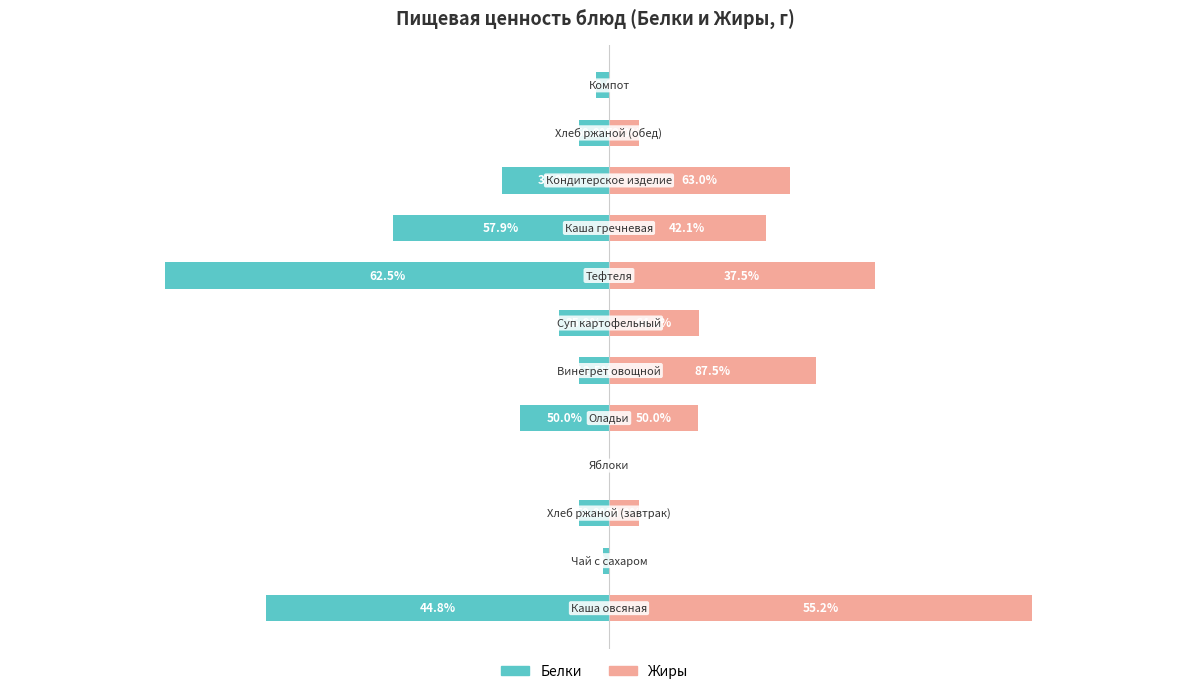

Reading left to right, what are all the values shown in this chart?

Белки: -11.6	-0.2	-1.0	0.0	-3.0	-1.0	-1.7	-15.0	-7.3	-3.6	-1.0	-0.5
Жиры: 14.3	0.0	1.0	0.0	3.0	7.0	3.0	9.0	5.3	6.1	1.0	0.0